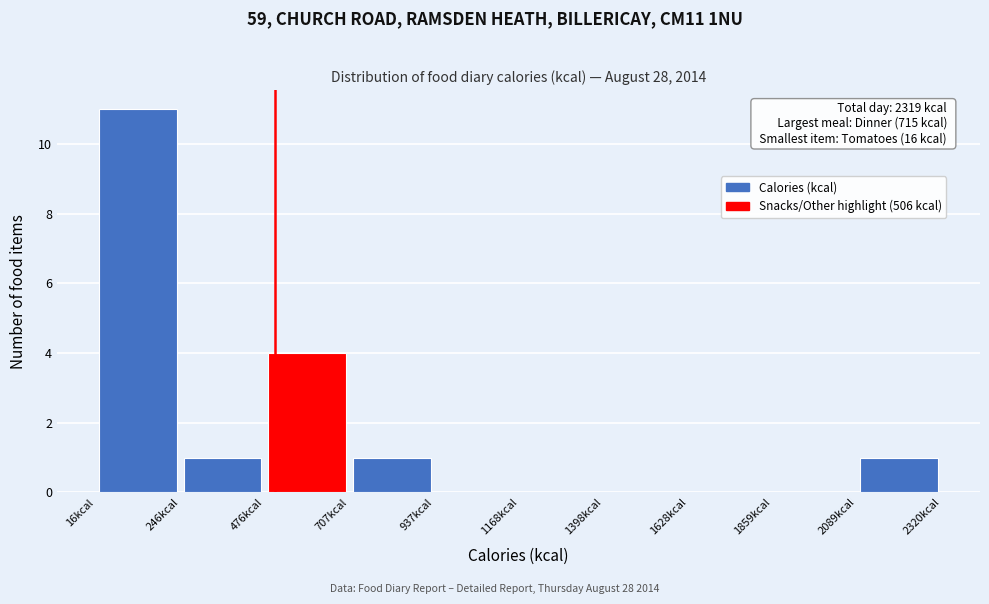

Which range on the x-axis has the tallest bar?

0 to 250